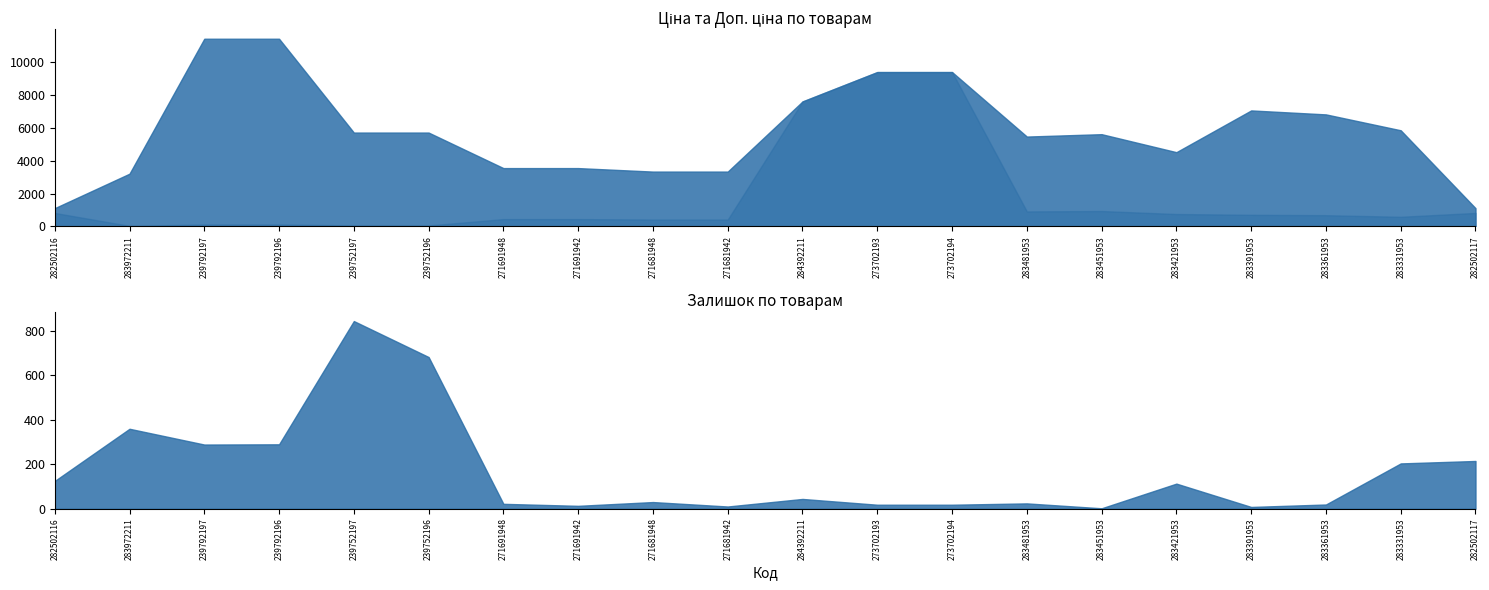

Reading left to right, extract all data points from this chart.

Ціна: 818.5	32.0	114.1	114.1	57.0	57.0	443.1	443.1	416.6	416.6	7596.5	9384.0	9384.0	910.4	934.5	752.2	705.1	681.0	584.4	818.5
Доп. ціна: 1109.2	3205.0	11410.0	11410.0	5705.0	5705.0	3545.0	3545.0	3332.5	3332.5	7596.5	9384.0	9384.0	5462.3	5607.2	4513.3	7051.3	6809.8	5843.9	1109.2
Залишок: 125.0	360.0	289.0	290.0	845.0	683.0	22.0	13.0	30.0	10.0	44.0	18.0	18.0	24.0	2.0	113.0	8.0	19.0	204.0	215.0